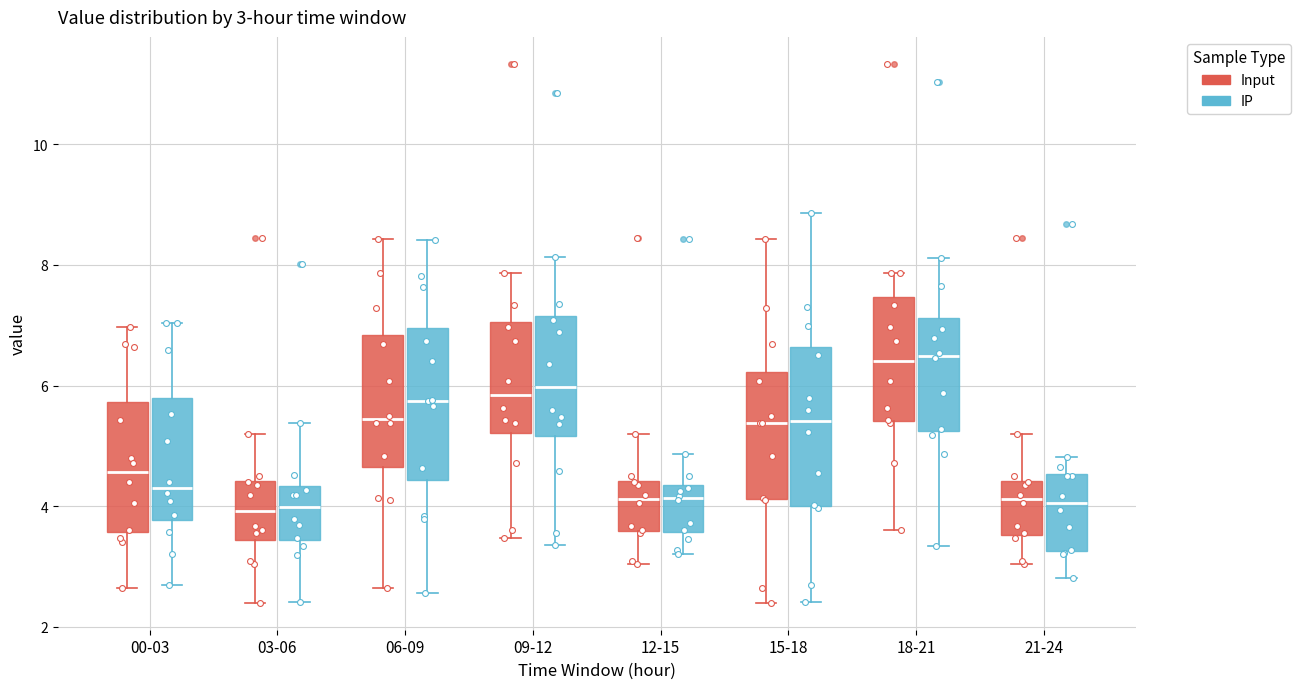

Which box is the tallest, from its lower edge to its upper edge?

06-09 (IP)